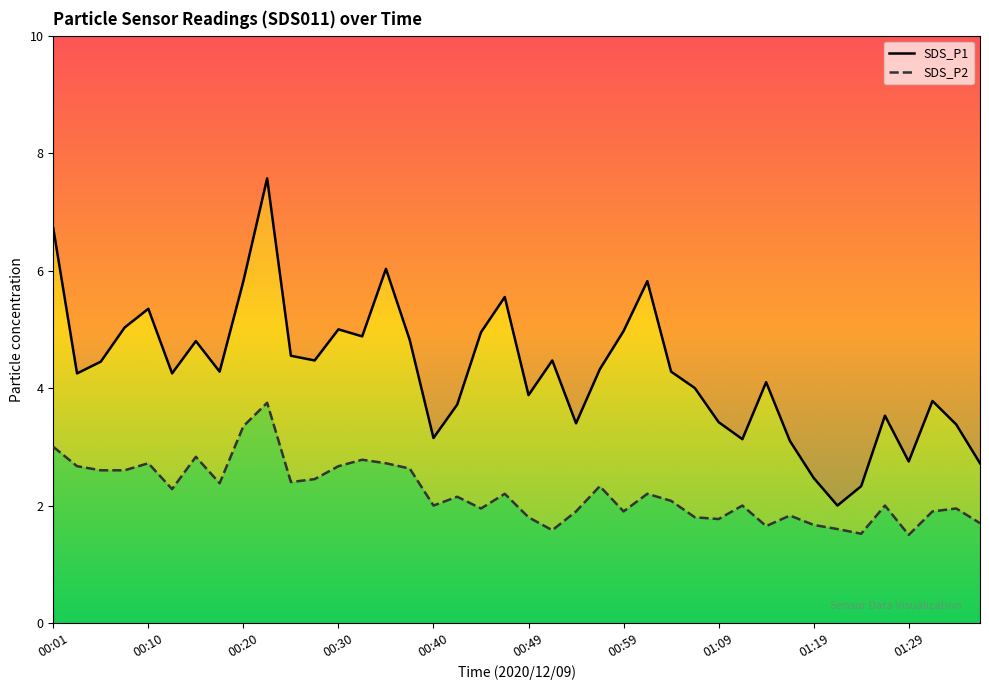

At which label does SDS_P2 first exceed 2?

00:01